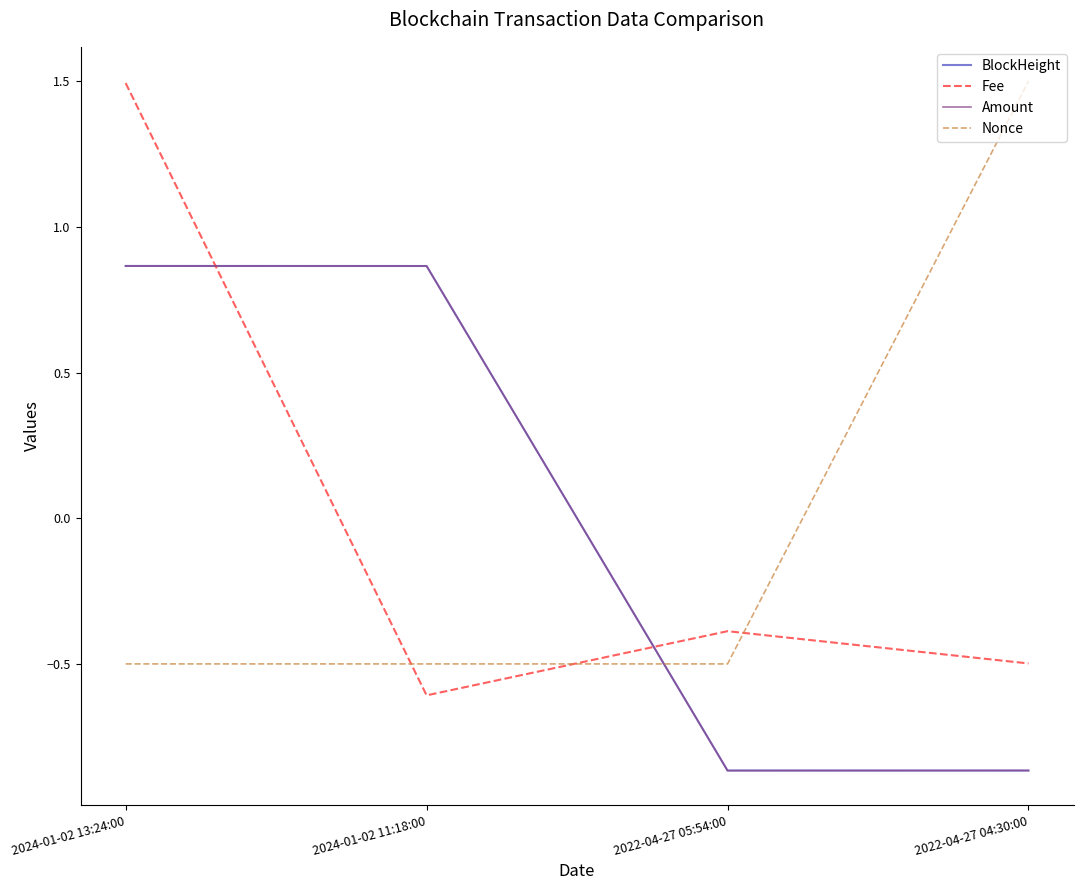

Count the number of categories in the chart.

4